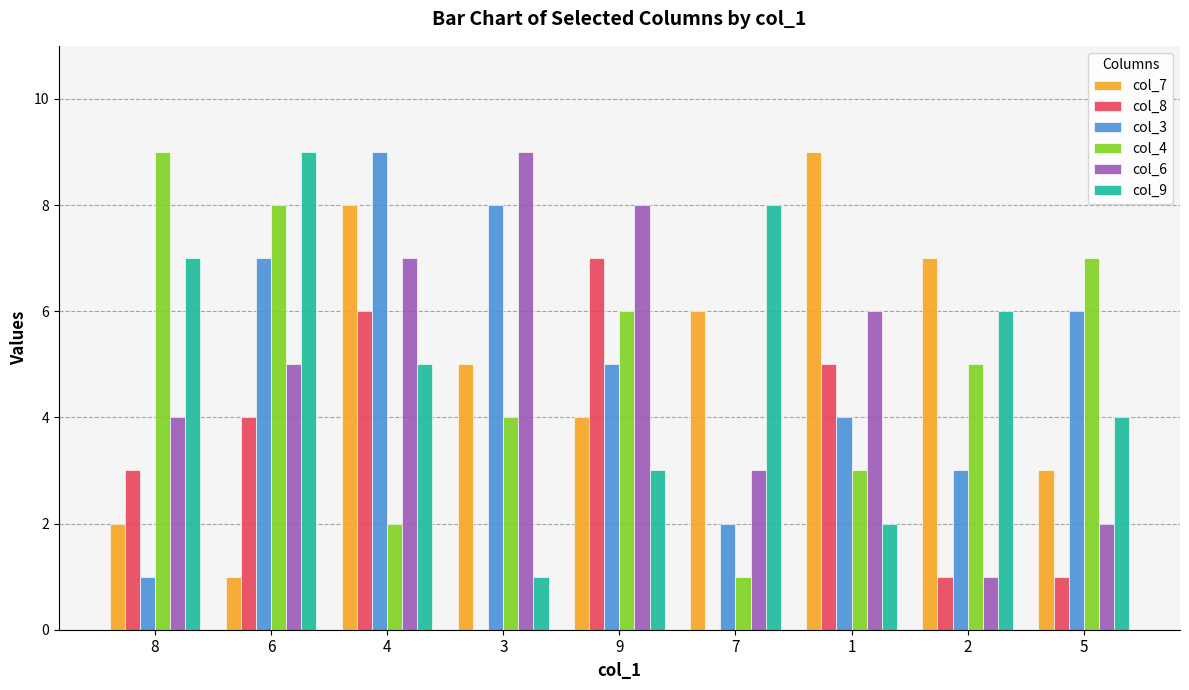

True or false: col_6 has a value of 5 at 7.

False